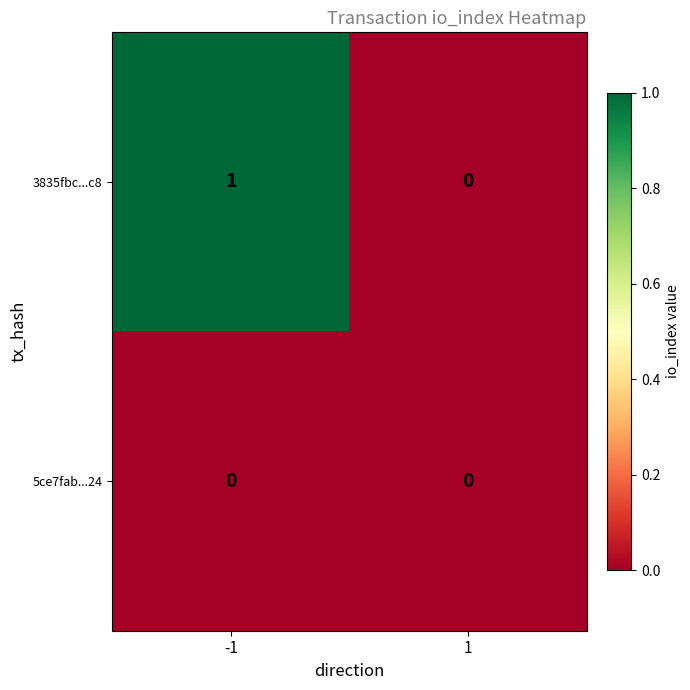

Which series has the largest total across all categories?

3835fbc...c8